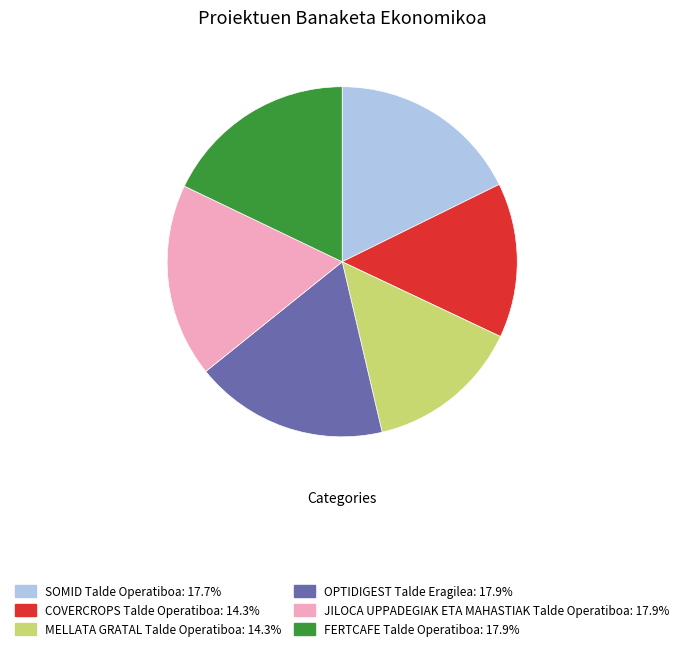

Is there a majority slice in this chart?

No